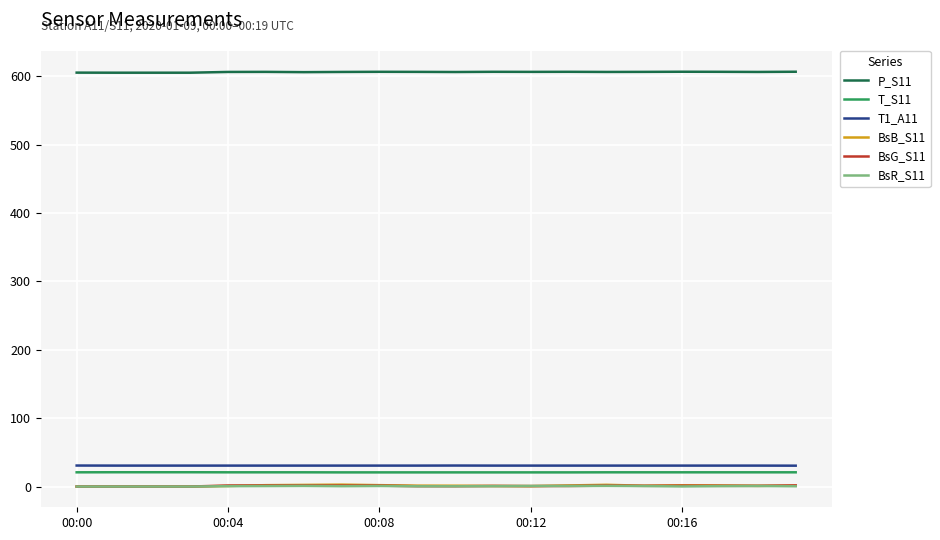

Which series has the largest total across all categories?

P_S11